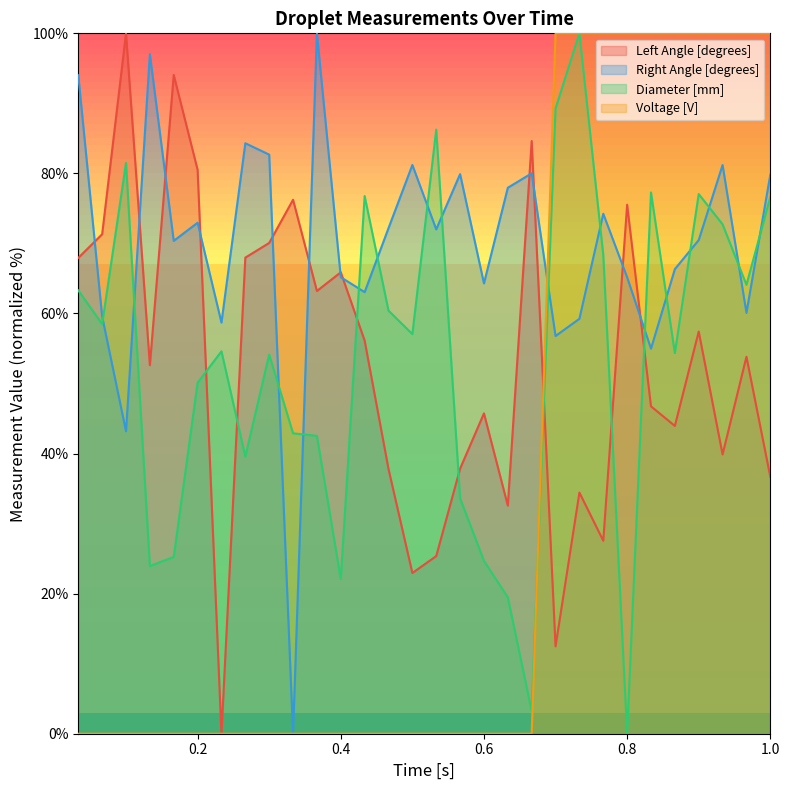

True or false: Right Angle [degrees] and Diameter [mm] cross at least once.

True